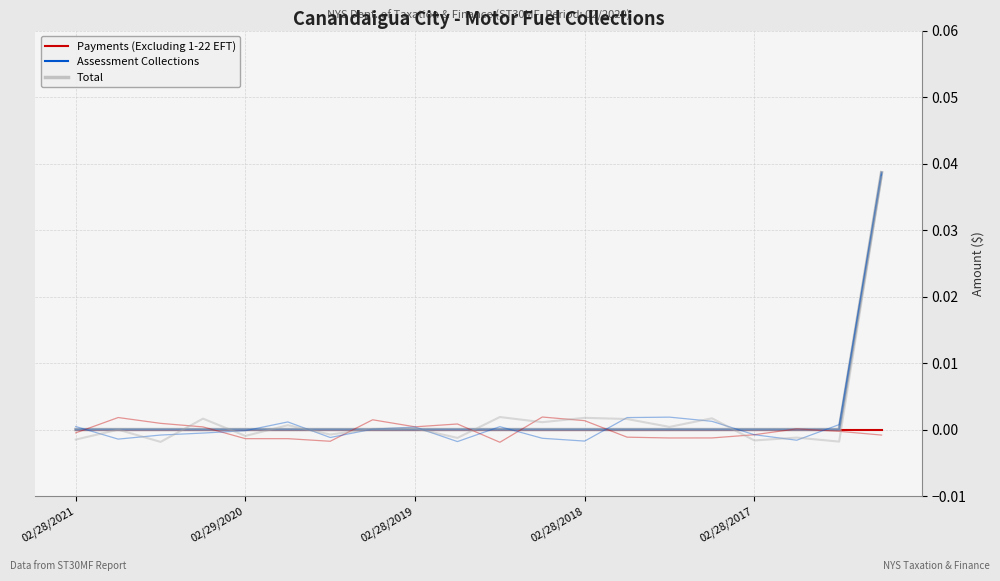

Which series has the largest total across all categories?

Assessment Collections